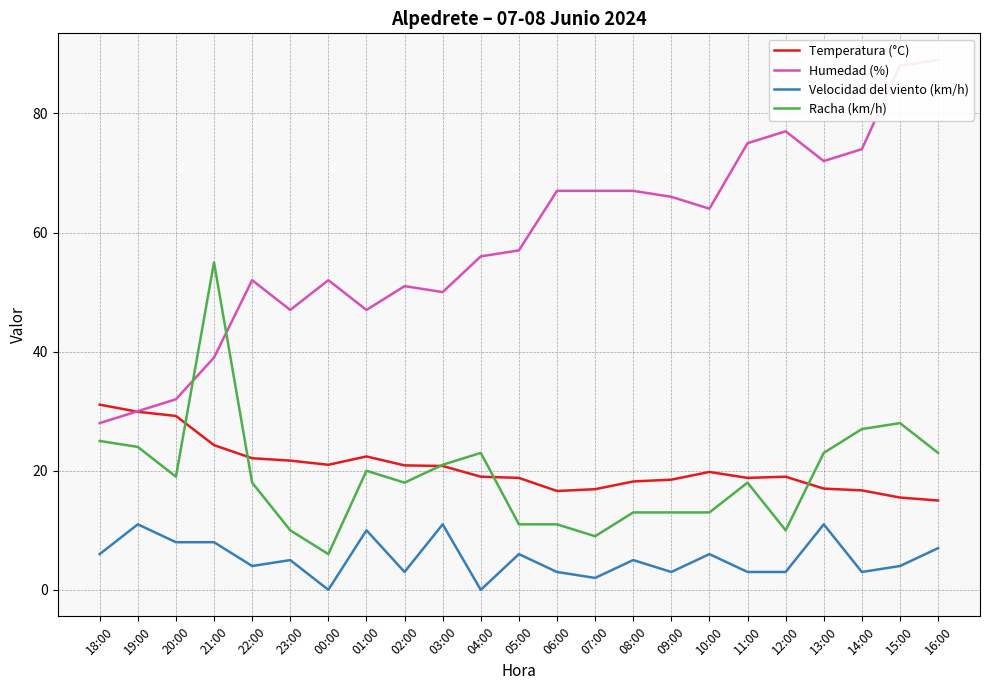

The Temperatura (°C) series shows 20.6 at 16:00. True or false?

False